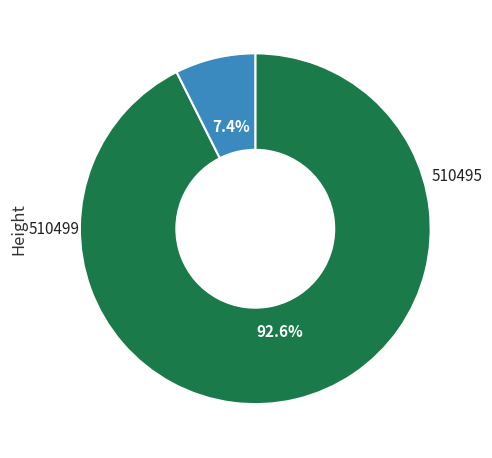

Is there any slice that represents more than half of the pie?

Yes